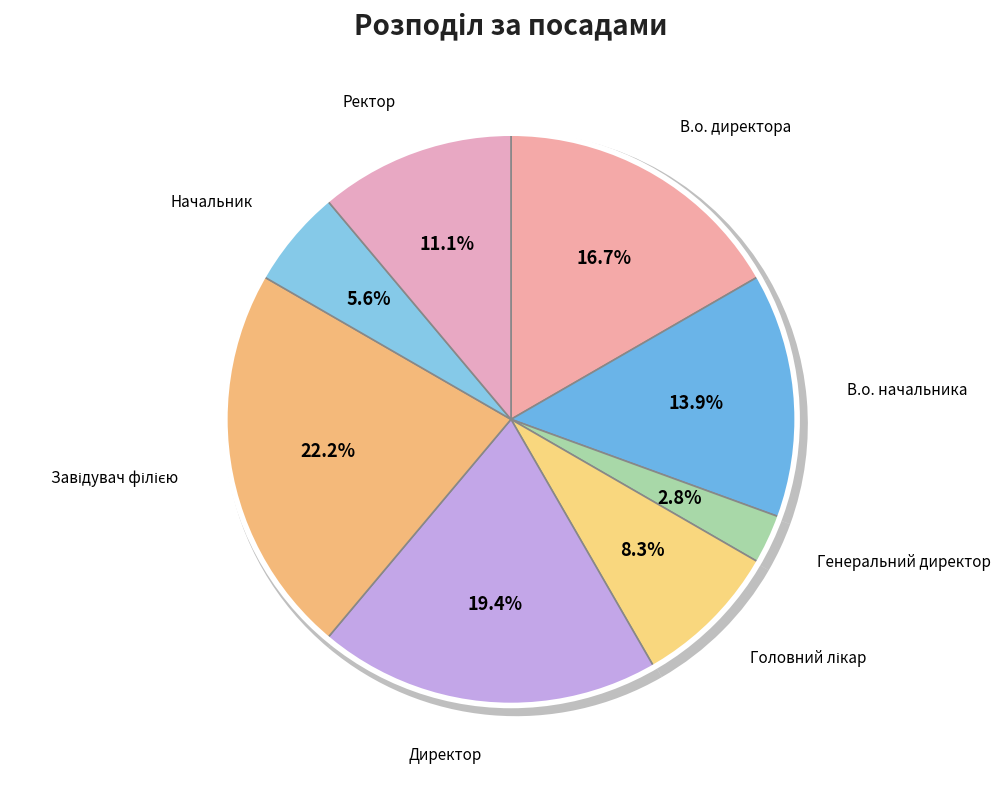

Which category has the smallest portion of the pie?

Генеральний директор